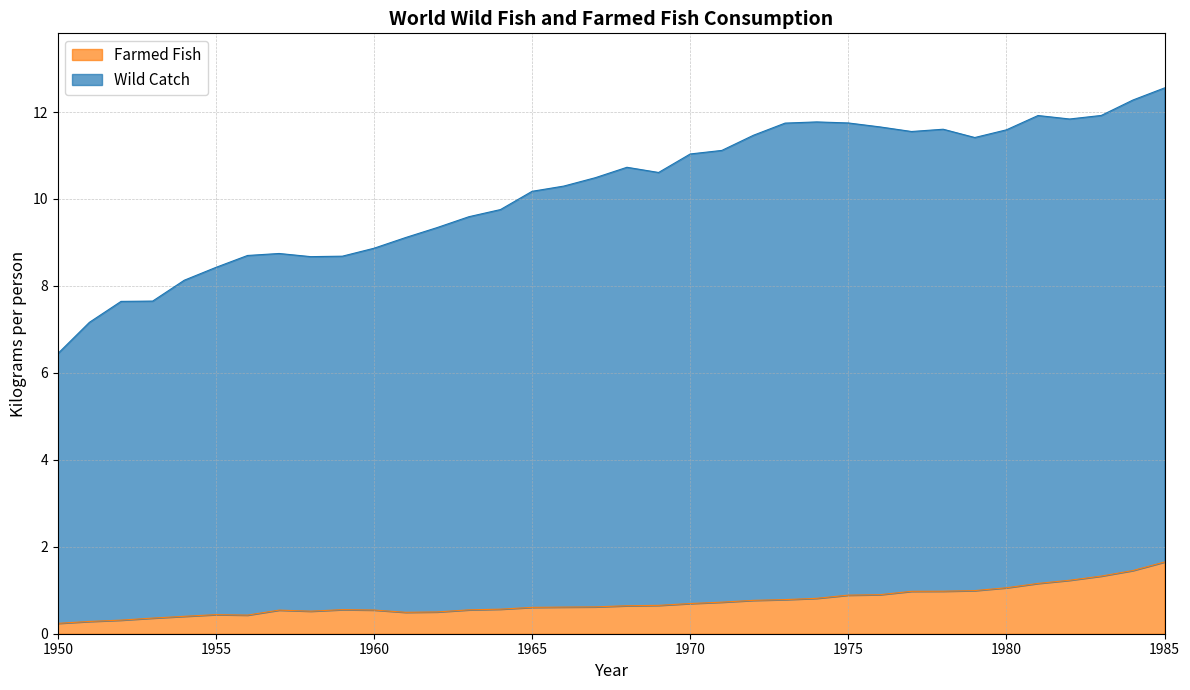

Which series has the widest spread of values?

Wild Catch